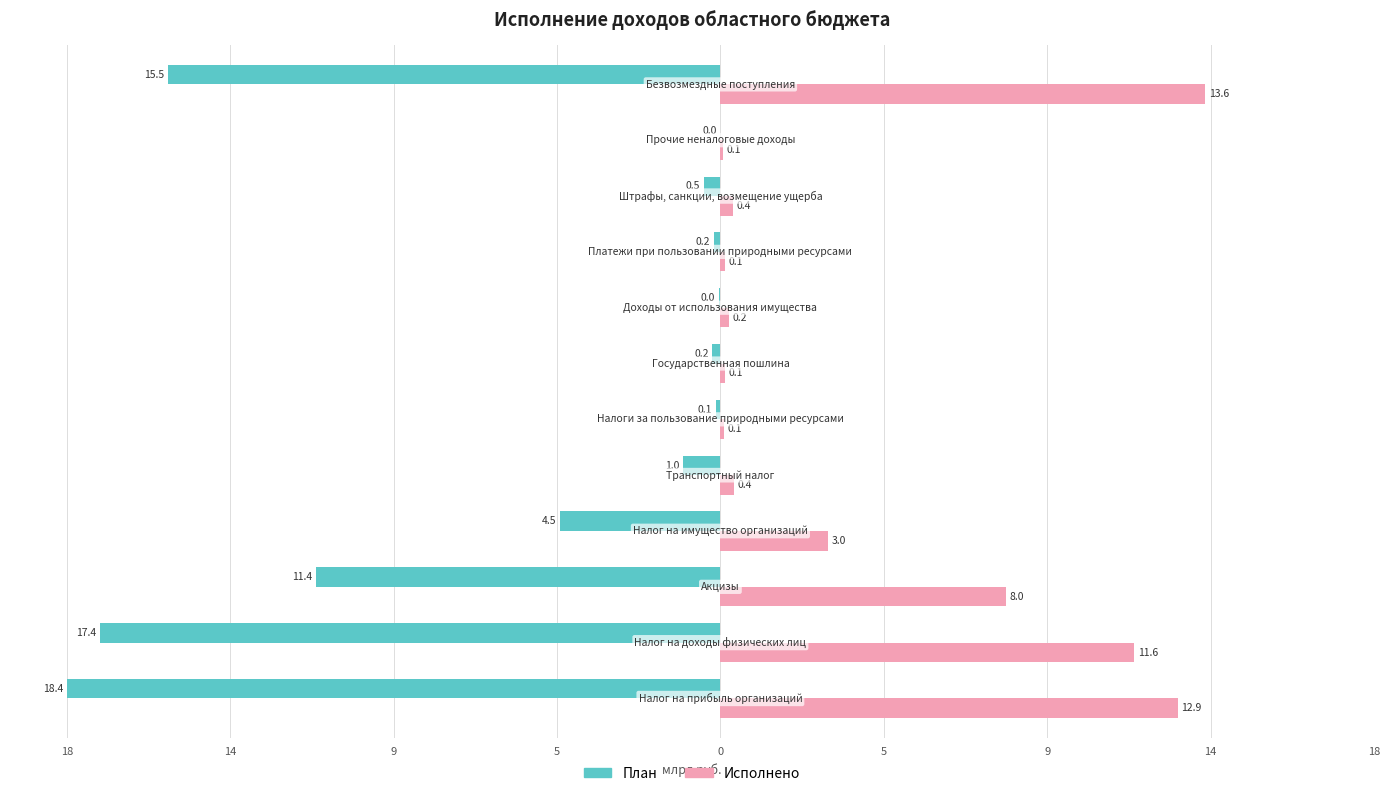

What is the minimum value for План?

-18.4